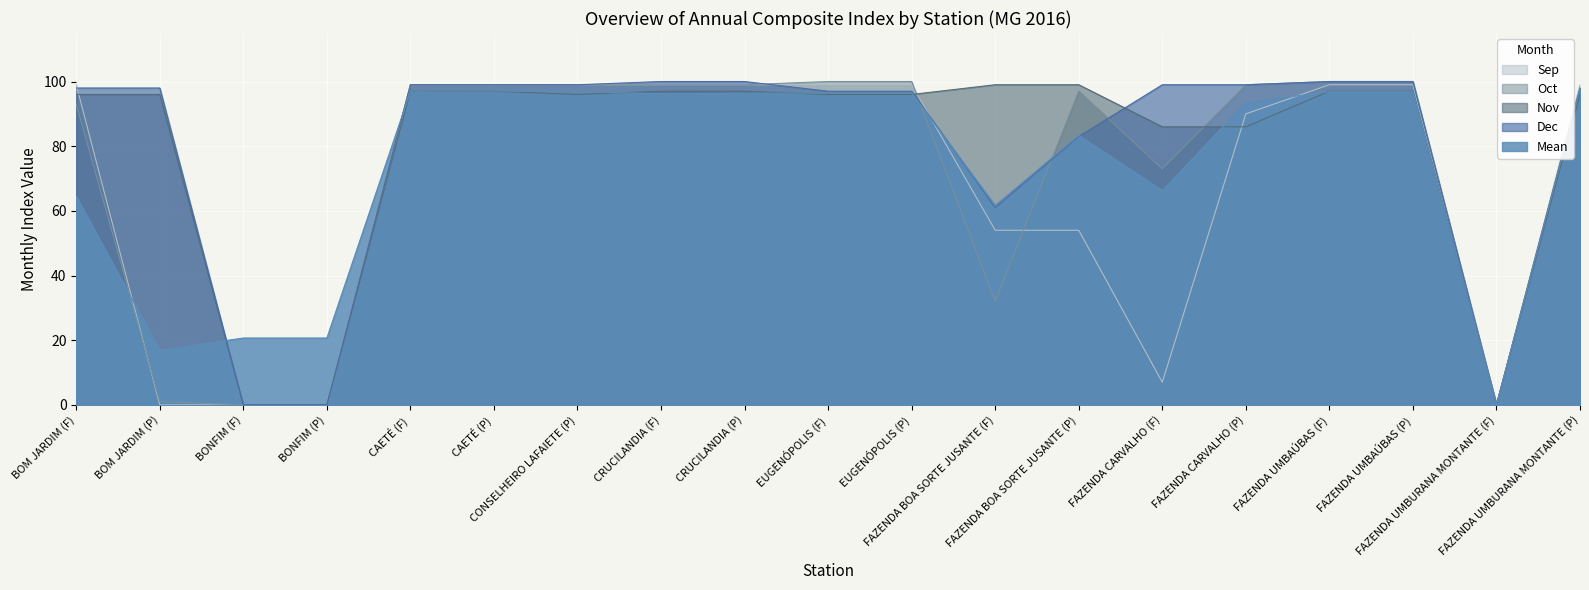

Between EUGENÓPOLIS (F) and FAZENDA CARVALHO (P), which series saw the biggest shift?

Nov